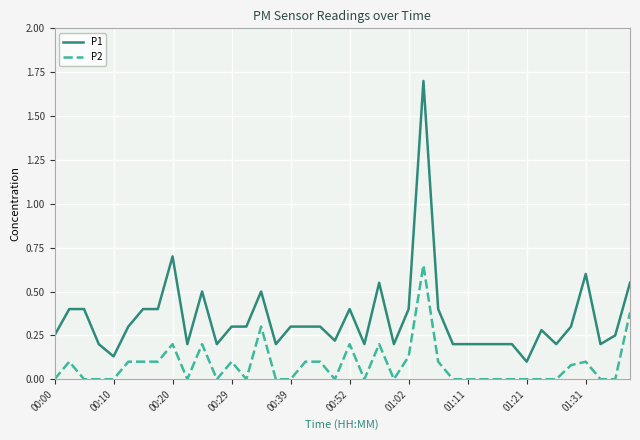

Rank the series by their average value, from highest to lowest.

P1, P2